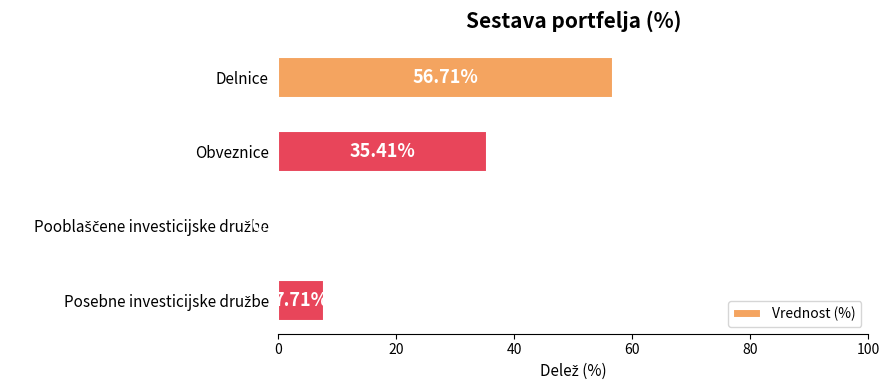

What is the change in value from Delnice to Obveznice?

-21.3